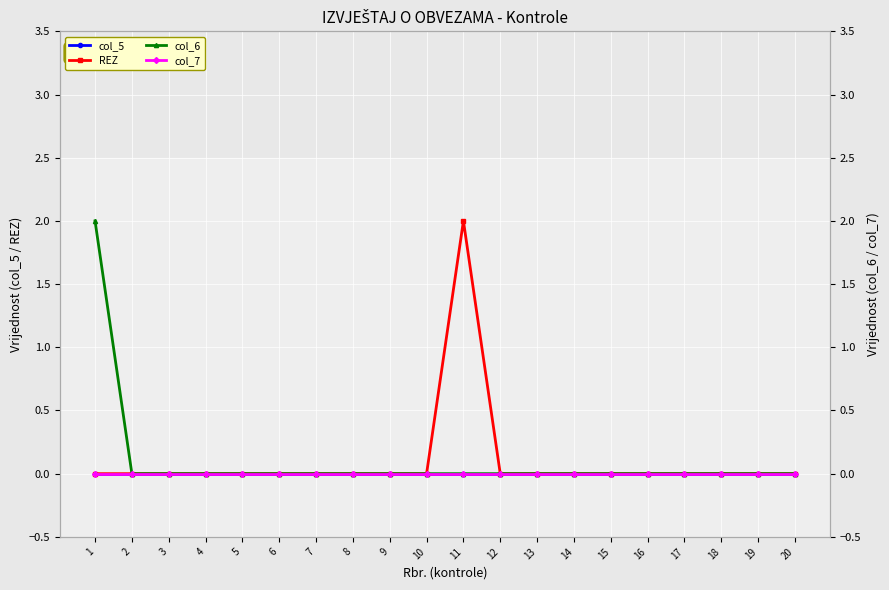

Rank the categories by col_5 value from lowest to highest.

1, 2, 3, 4, 5, 6, 7, 8, 9, 10, 11, 12, 13, 14, 15, 16, 17, 18, 19, 20